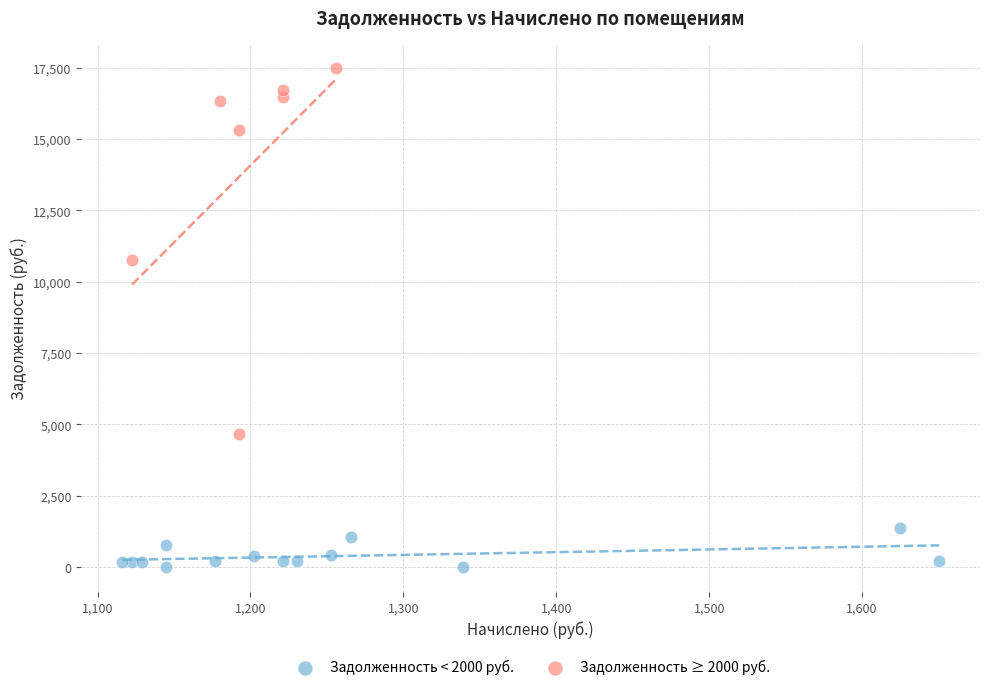

Which series has the largest Y range (max minus min)?

Задолженность ≥ 2000 руб.